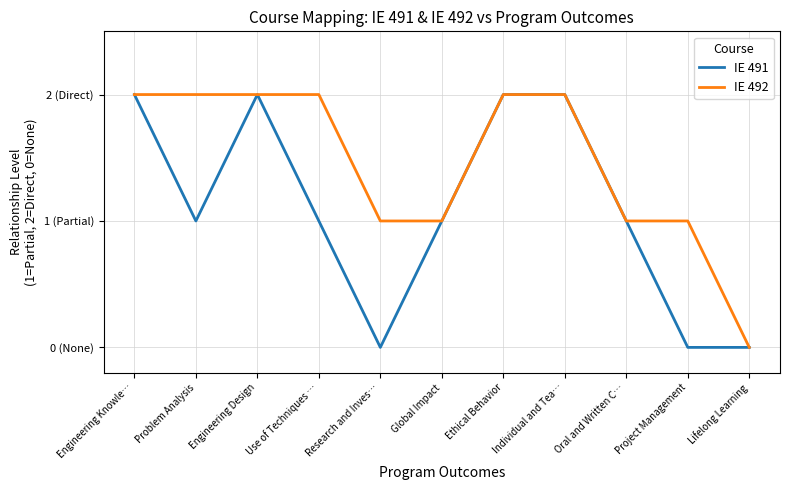

What are all the series names shown in the legend?

IE 491, IE 492